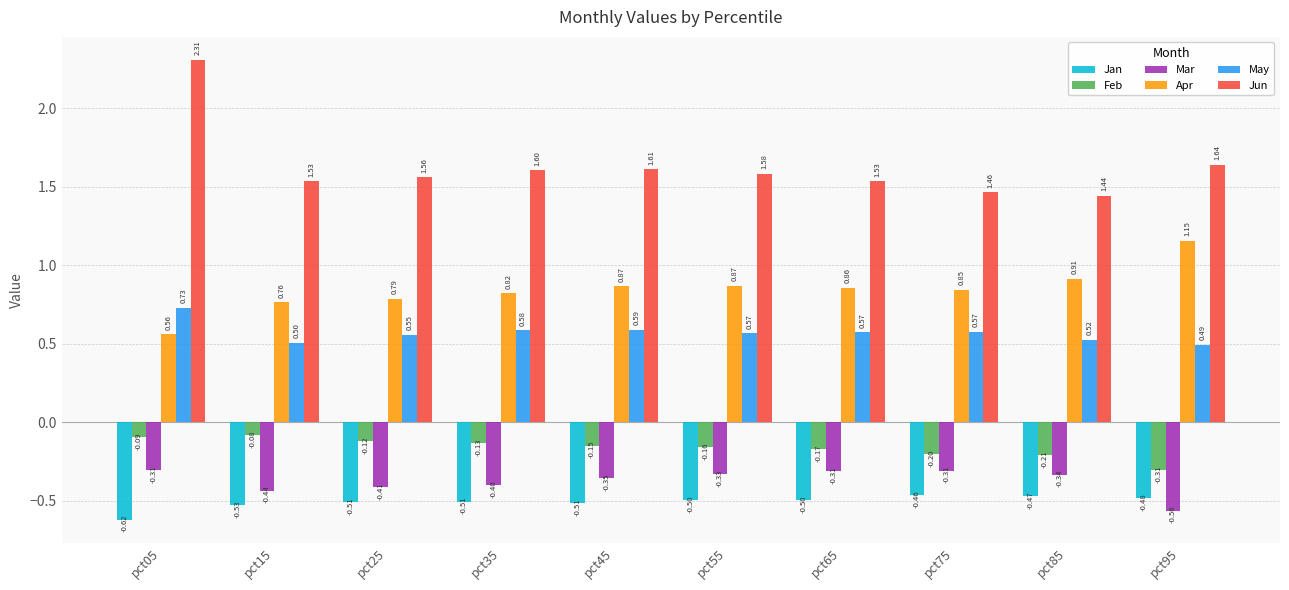

What is the approximate value of Mar at pct45?

-0.4